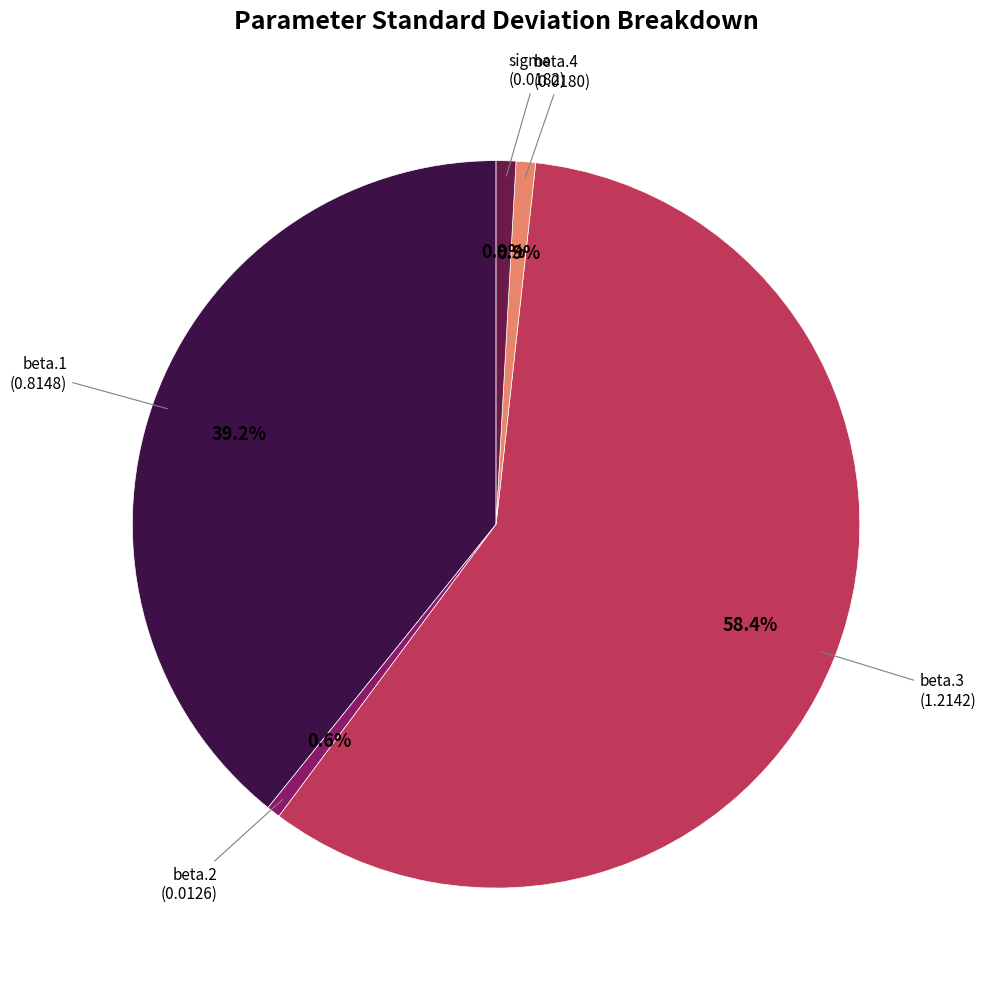

Is the sum of beta.1 and beta.2 greater than half?

No